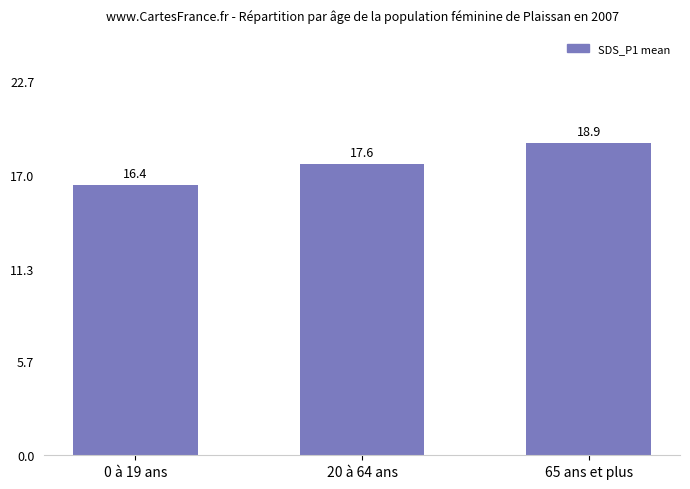

Are the bars horizontal?

No